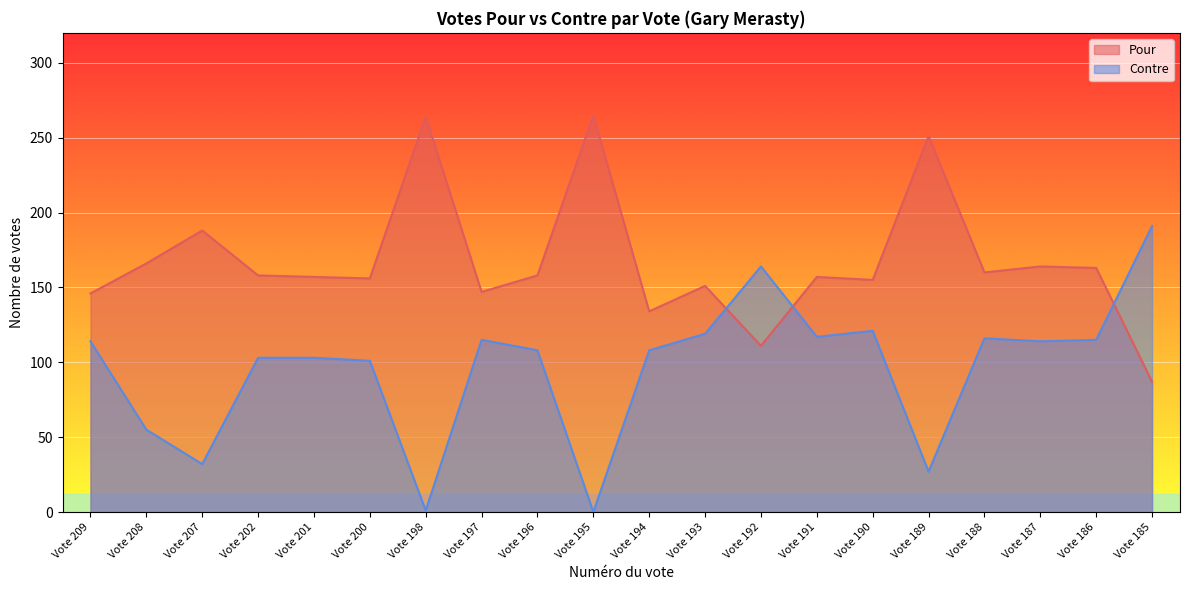

Where does the Contre series first go above 114?

Vote 197